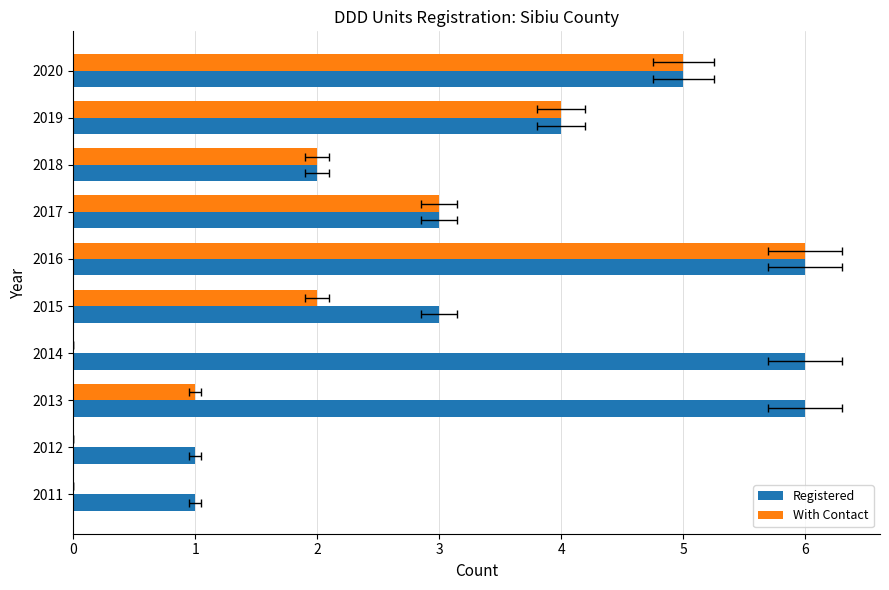

What are all the series names shown in the legend?

Registered, With Contact